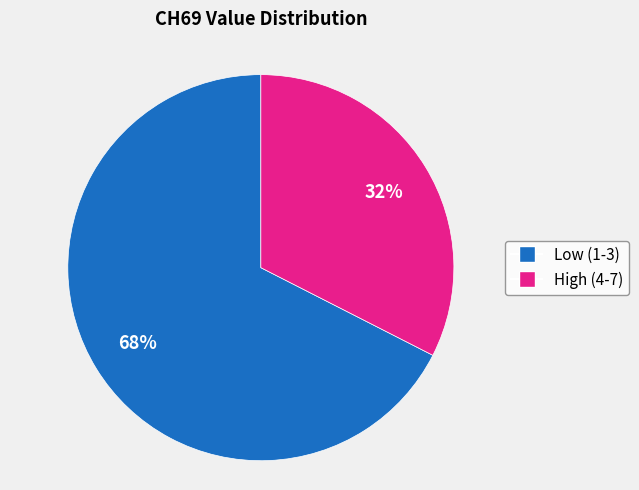

Which has a higher value, High (4-7) or Low (1-3)?

Low (1-3)